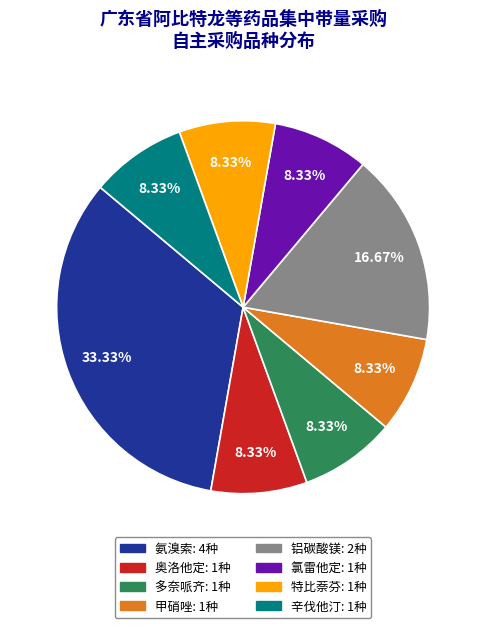

To the nearest percent, what is the combined percentage of 辛伐他汀 and 特比萘芬?

17%